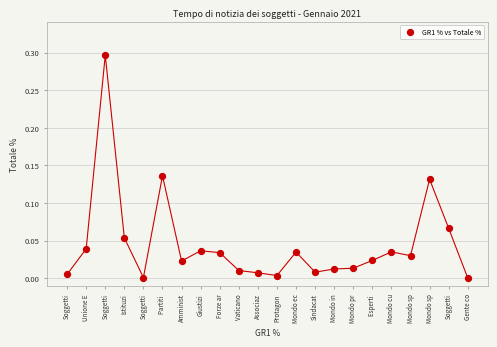

What is the range of Y values (max minus min)?

0.3